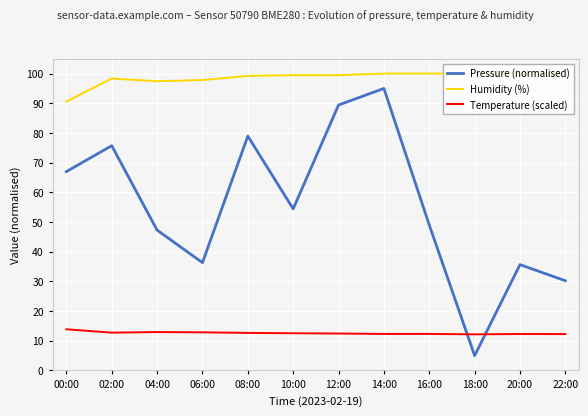

True or false: Temperature (scaled) and Pressure (normalised) cross at least once.

True